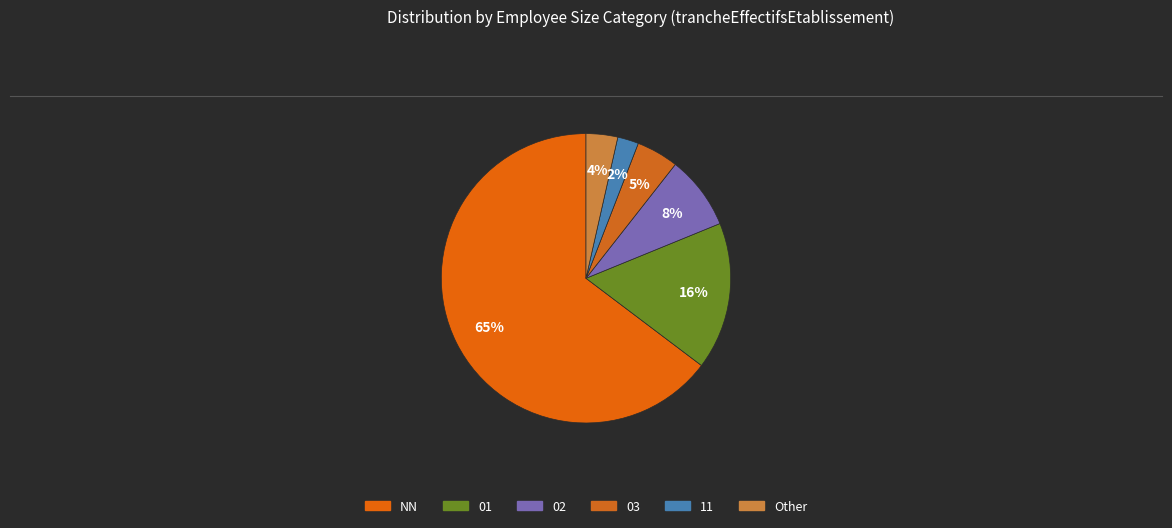

The 11 slice represents 12% of the pie. True or false?

False